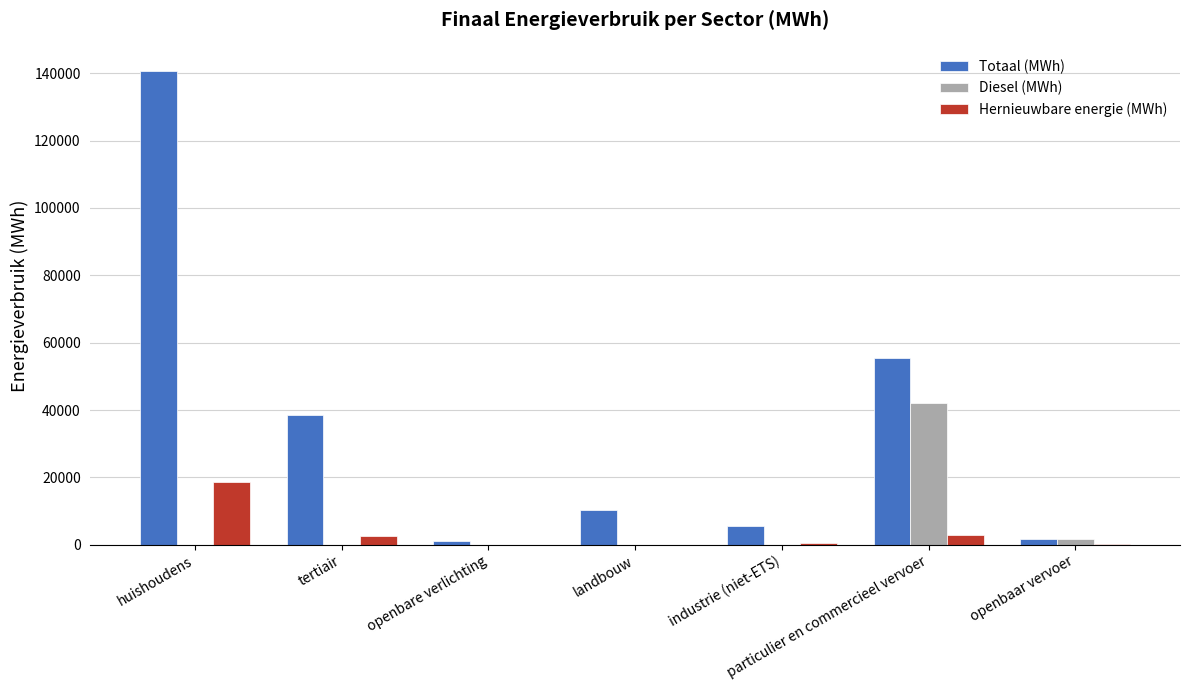

The value of Totaal (MWh) at particulier en commercieel vervoer is 55572.2. True or false?

True